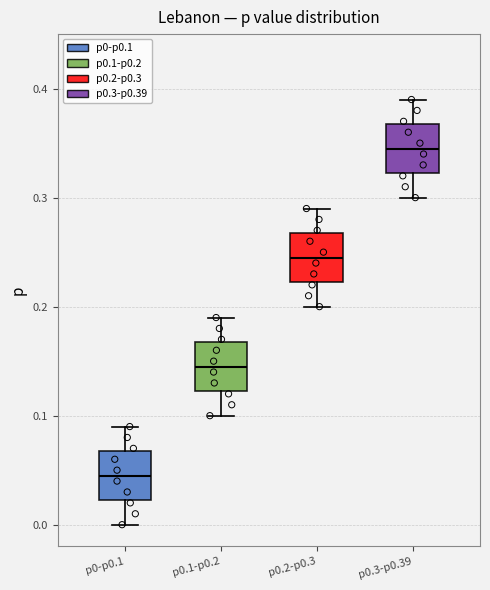

Which box's median line is the highest?

p0.3-p0.39